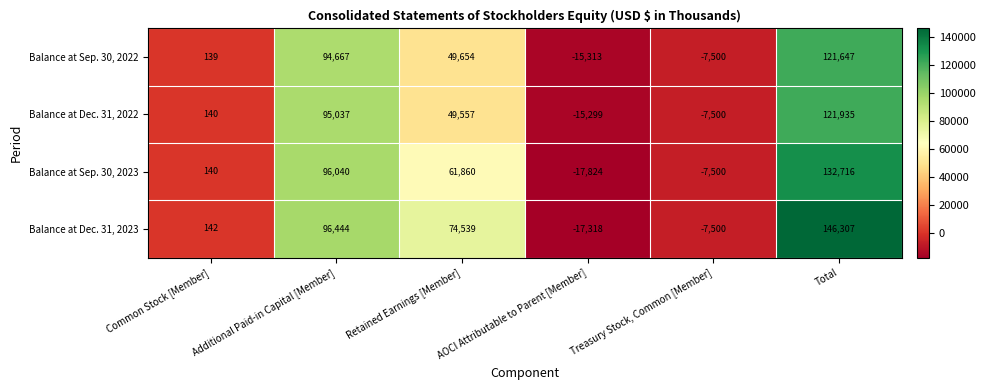

What is the sum of the Balance at Sep. 30, 2023 values at Common Stock [Member] and AOCI Attributable to Parent [Member]?

-17684